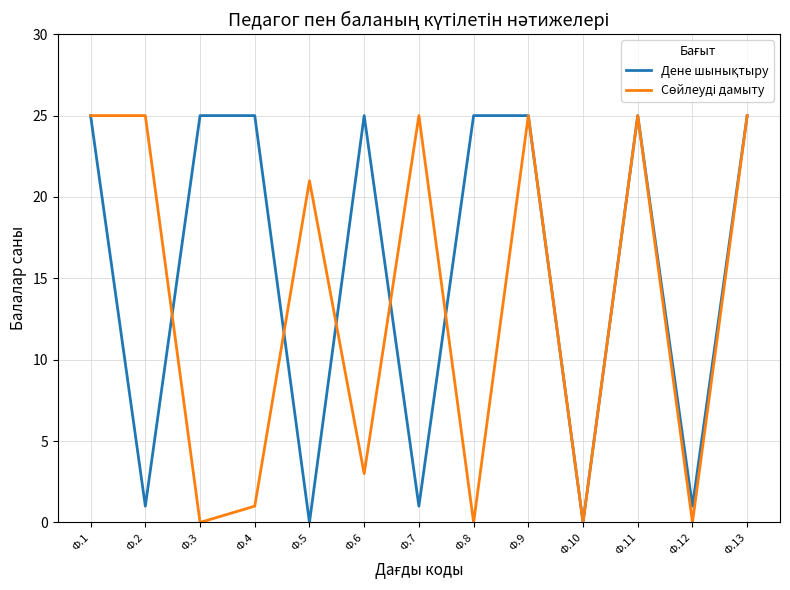

Is the value of Сөйлеуді дамыту at Ф.3 greater than the value of Дене шынықтыру at Ф.7?

No